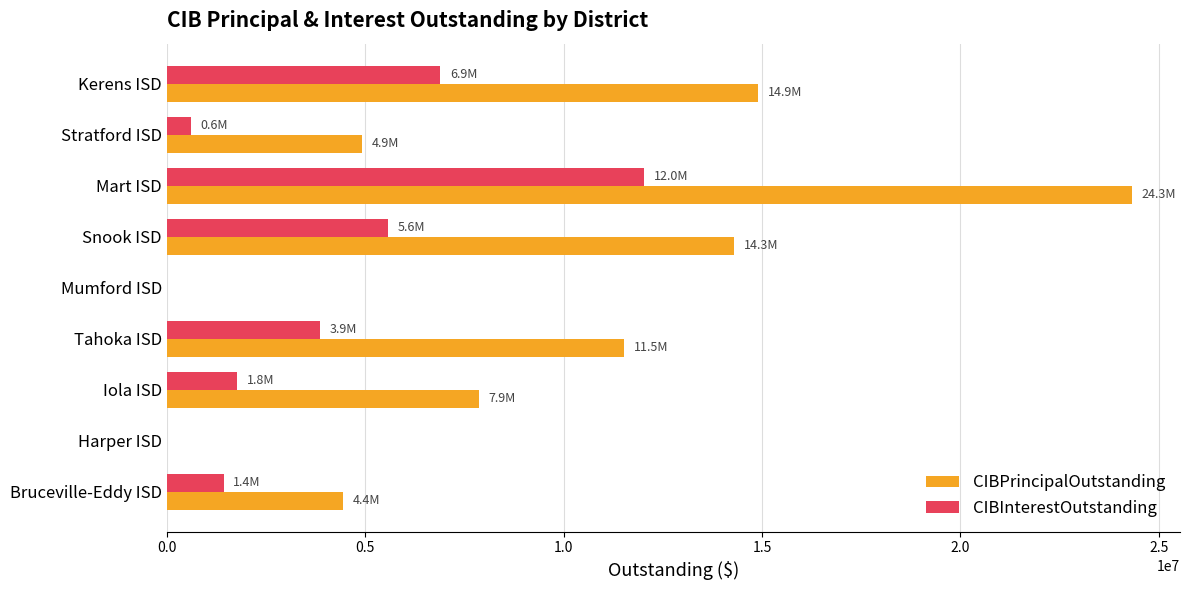

Which series has the widest spread of values?

CIBPrincipalOutstanding